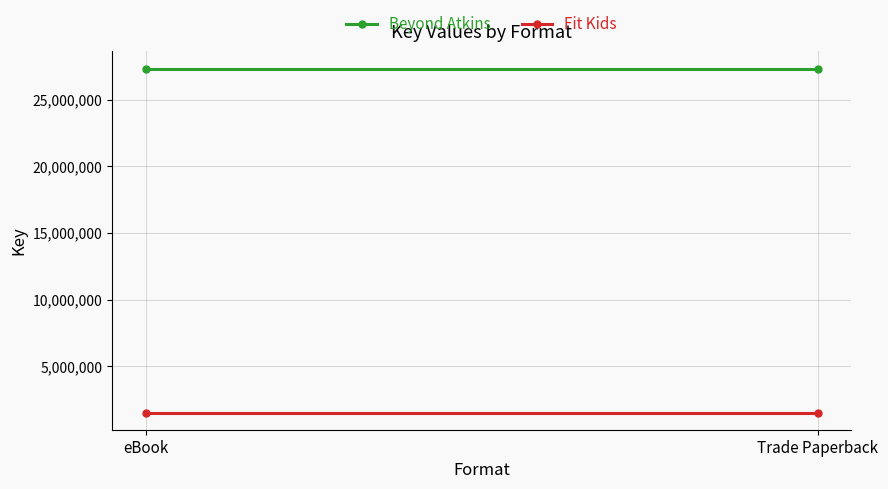

The value of Fit Kids at Trade Paperback is 1534007. True or false?

True